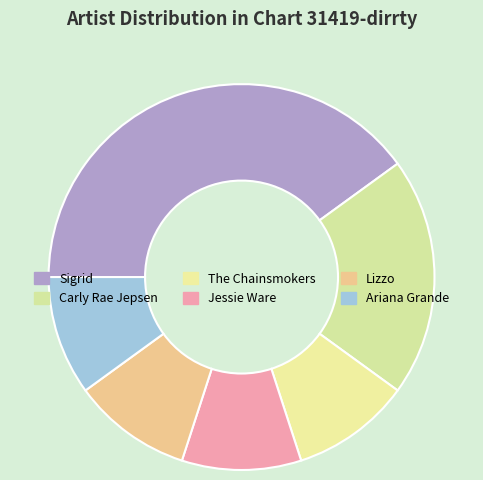

Rank the categories by value from lowest to highest.

The Chainsmokers, Jessie Ware, Lizzo, Ariana Grande, Carly Rae Jepsen, Sigrid